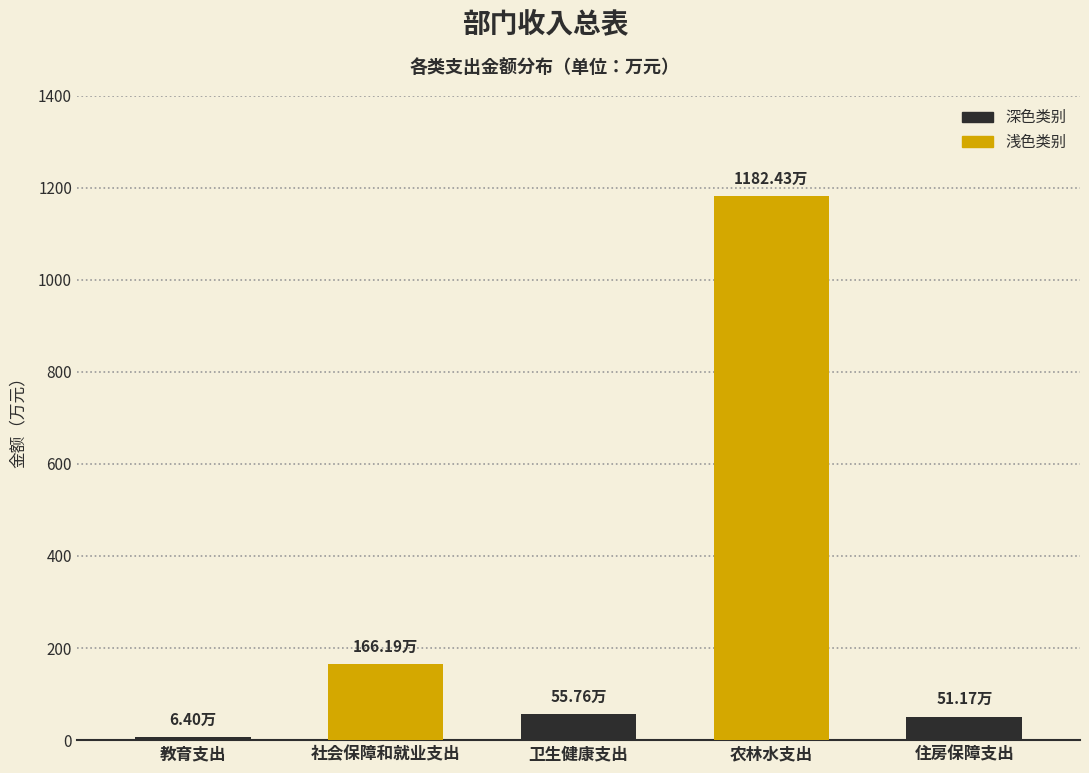

Where is the data nearest to the value 594?

社会保障和就业支出